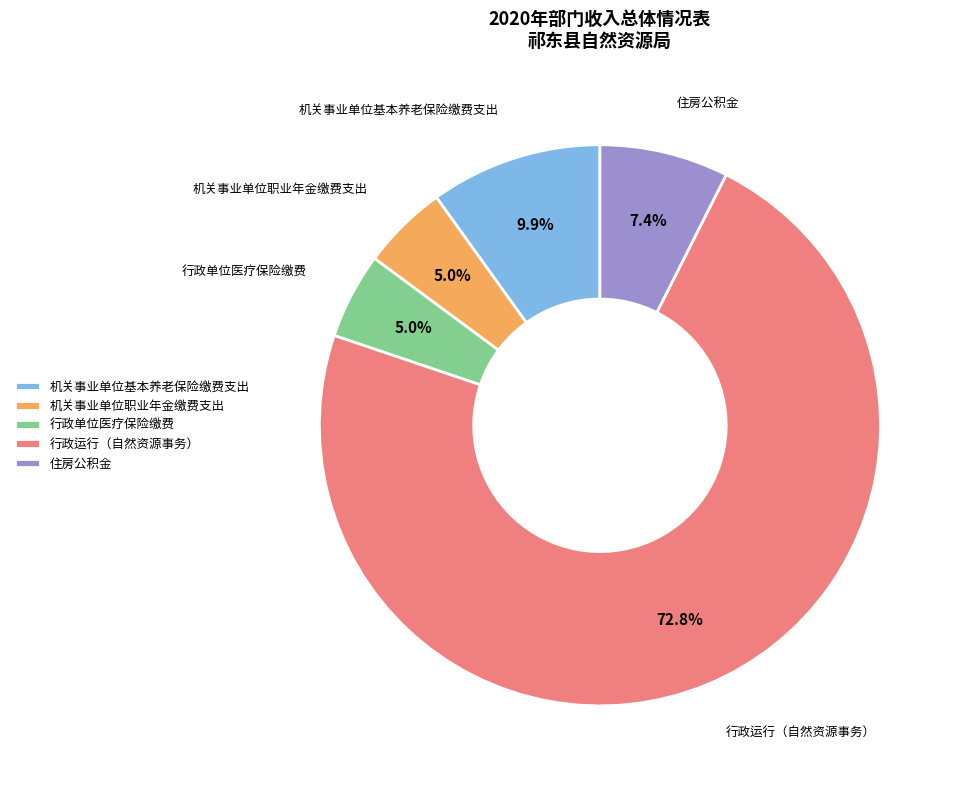

Count the number of slices in the pie.

5